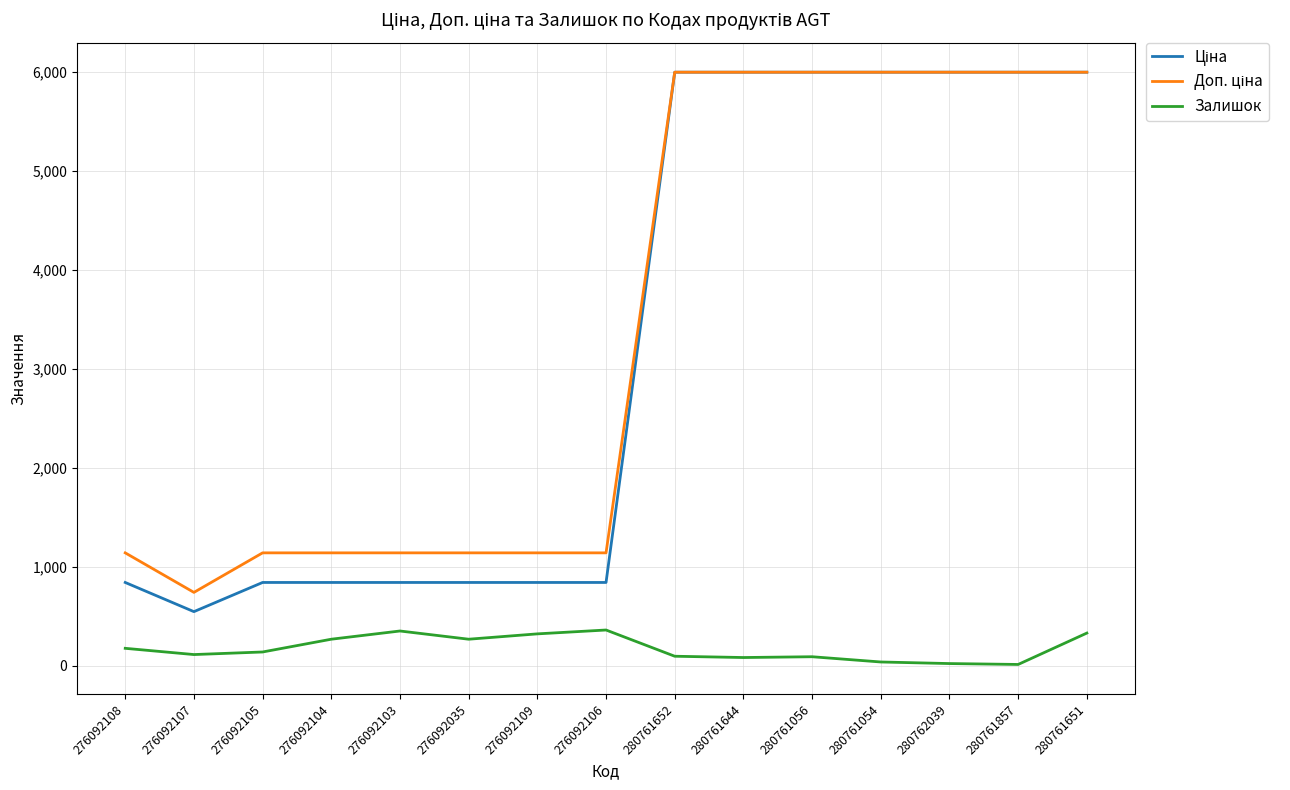

What is the total value across all series at 276092105?

2123.6